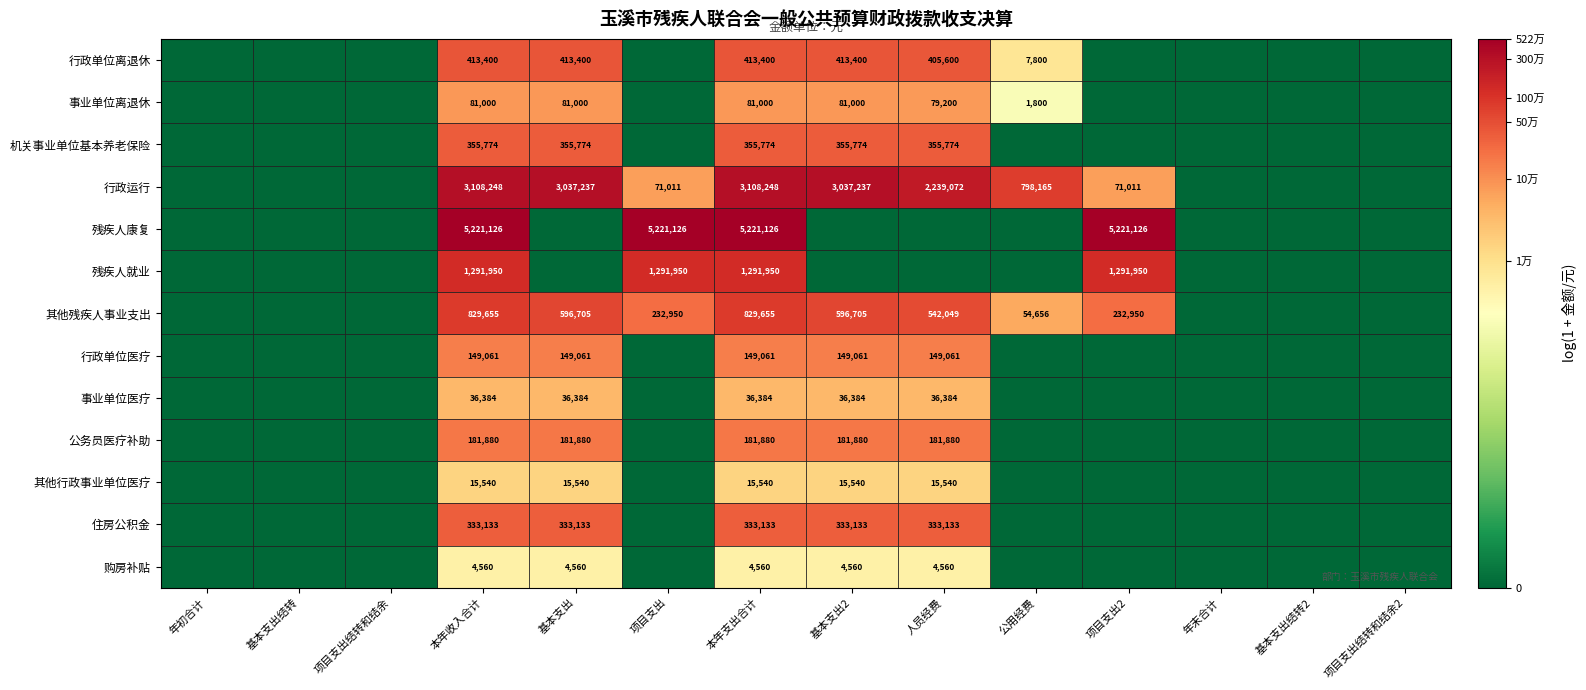

The value of 行政单位离退休 at 公用经费 is 11881. True or false?

False